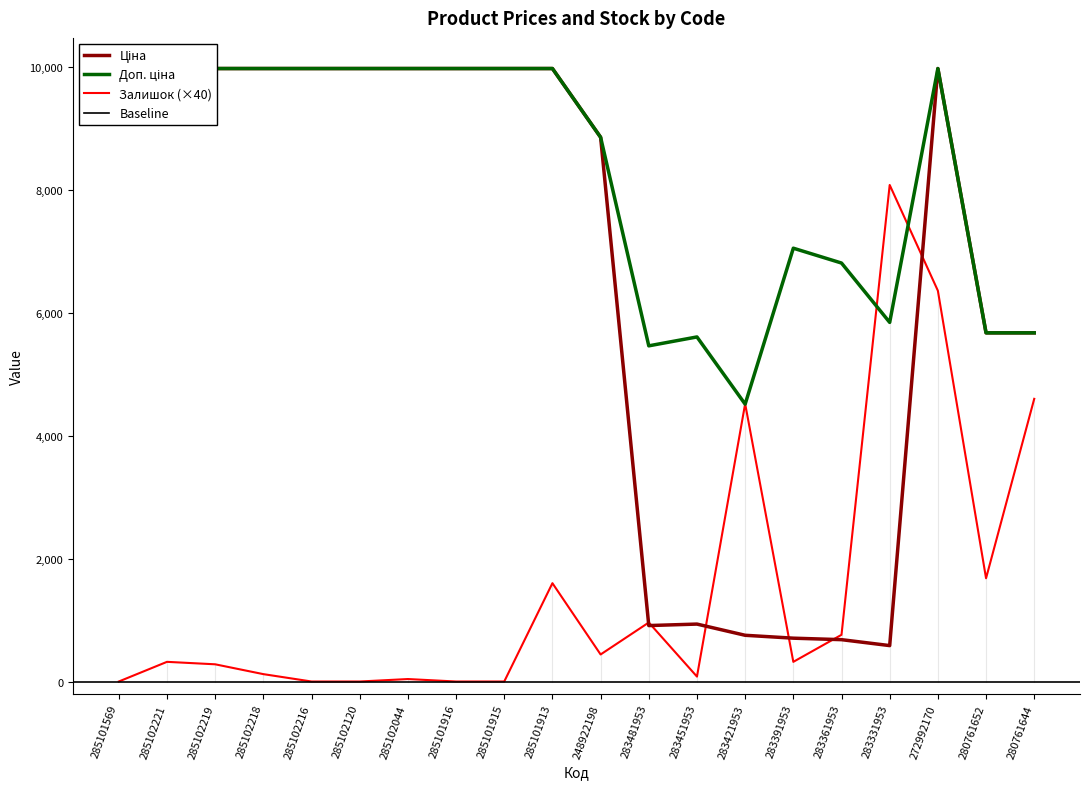

True or false: Ціна has more than 0 interior local peaks.

True